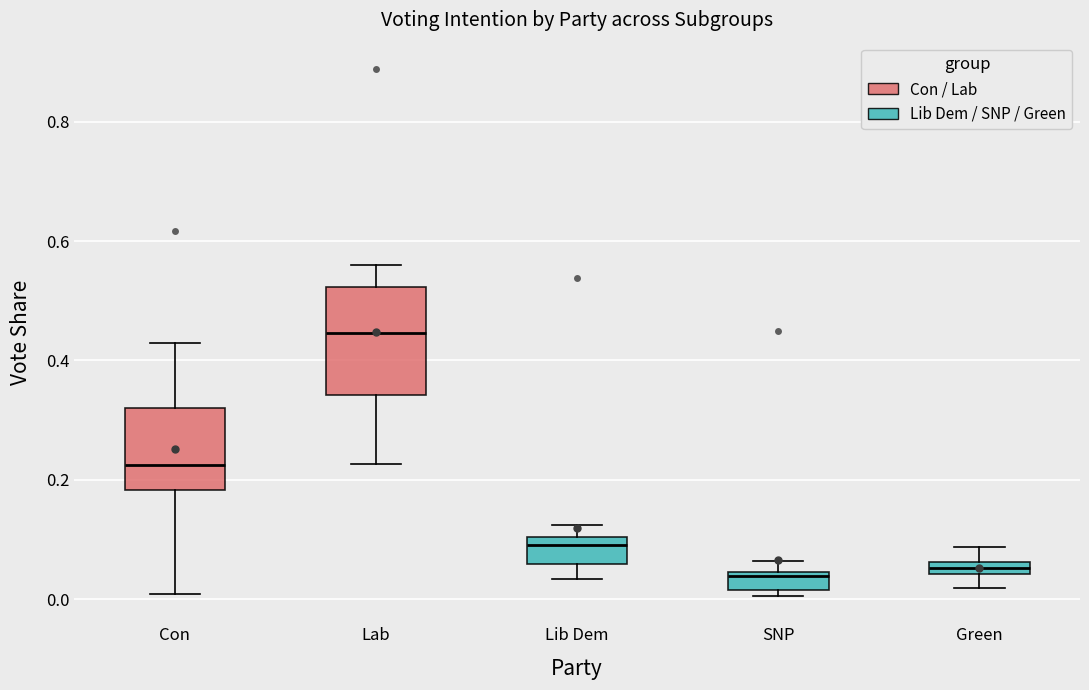

Which box is the tallest, from its lower edge to its upper edge?

Lab